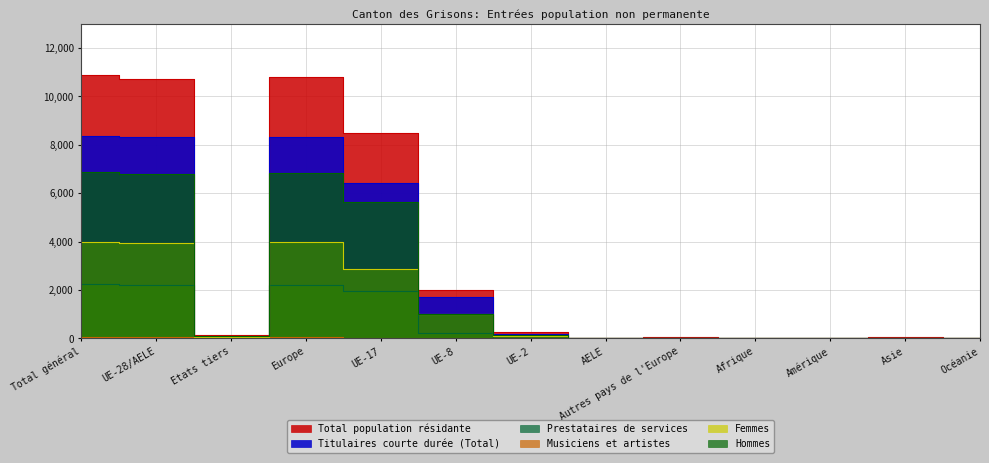

At which category does Total population résidante reach its first local valley?

Etats tiers